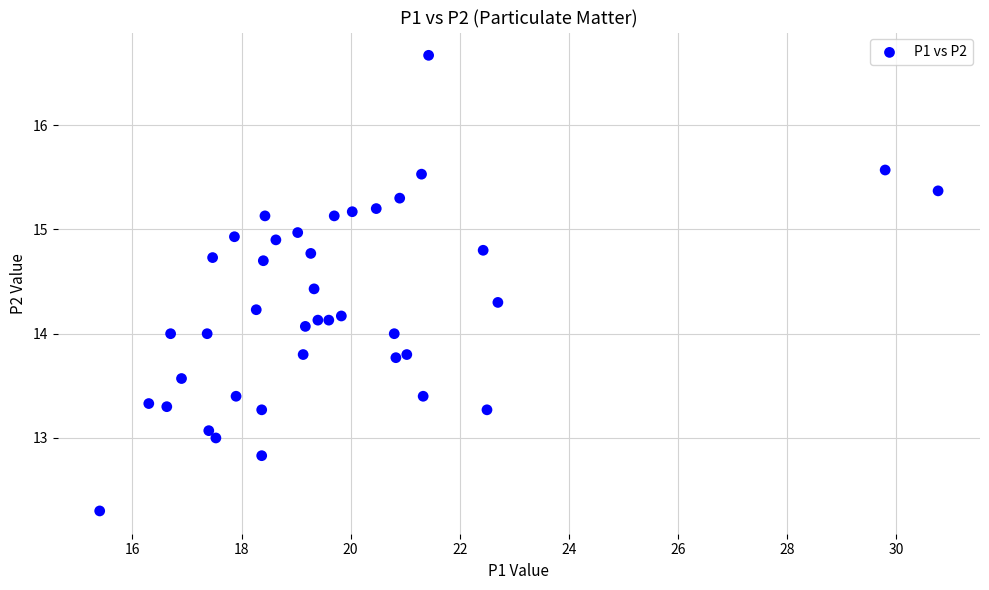

What is the range of X values (max minus min)?

15.4